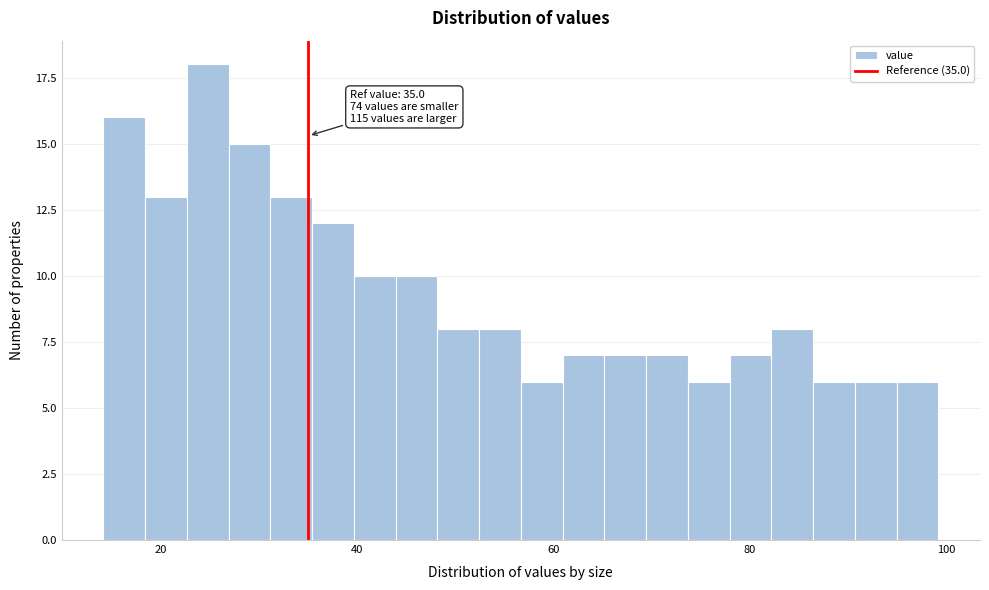

Around what value on the x-axis is the tallest bar? Give the approximate position of its centre, as read against the axis.

24